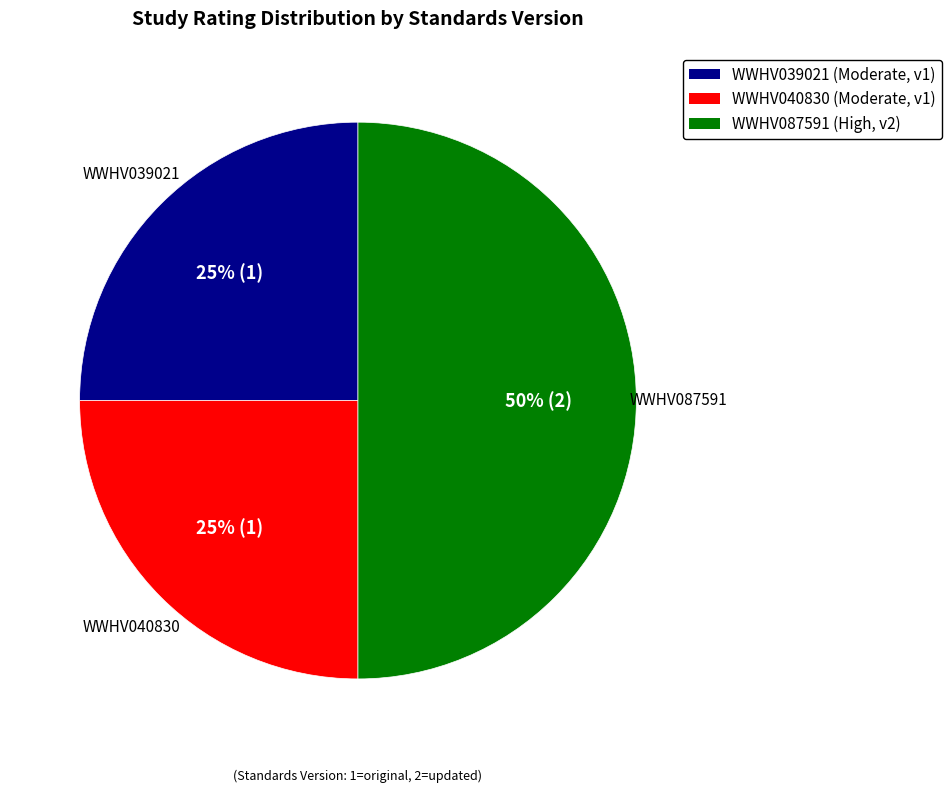

Approximately how many times larger is the value at WWHV039021 compared to WWHV087591?

0.5